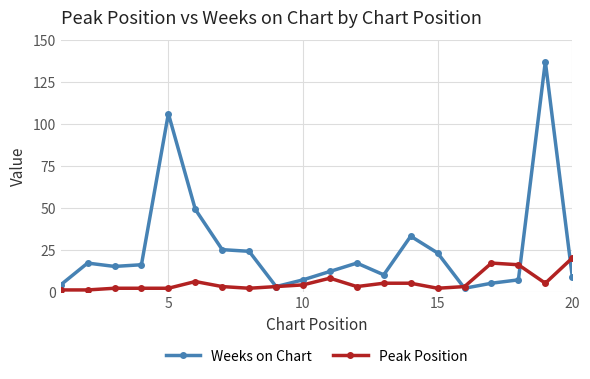

Is this an area chart (filled region under the line)?

No